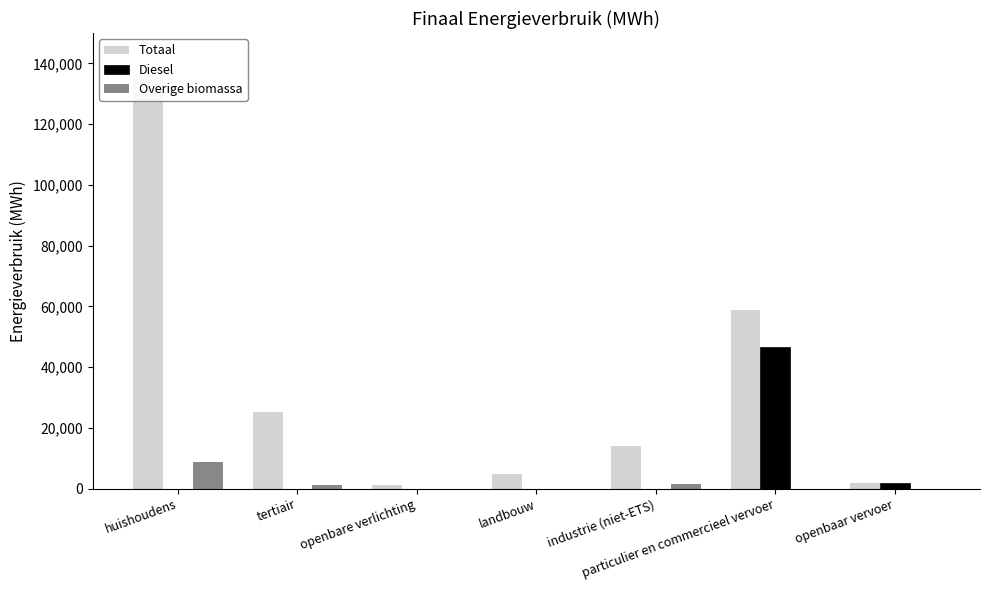

The value of Totaal at industrie (niet-ETS) is 20084.9. True or false?

False